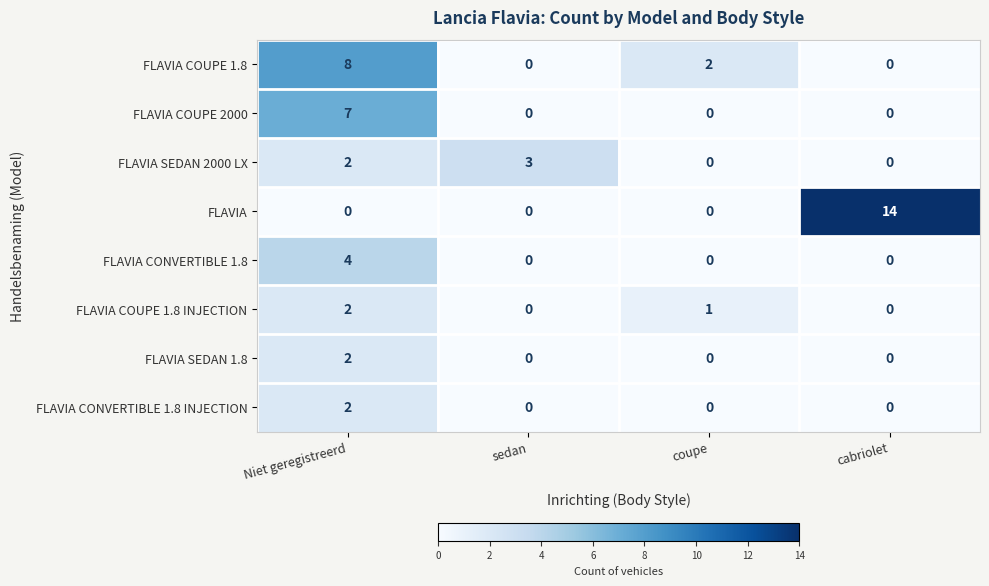

How many categories are shown in the chart?

4